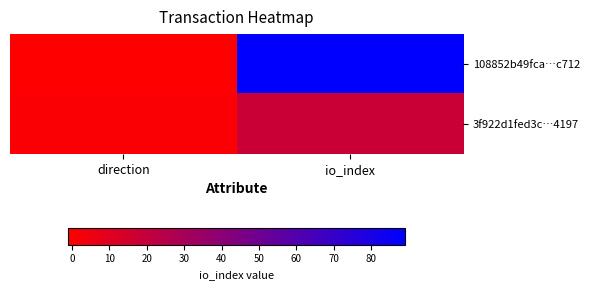

Which category has the lowest value across all series?

direction